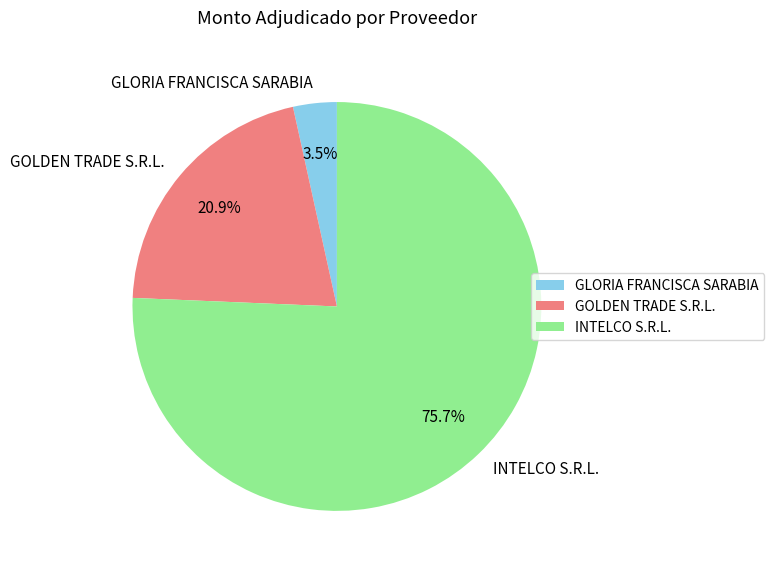

True or false: INTELCO S.R.L. accounts for 76% of the total.

True